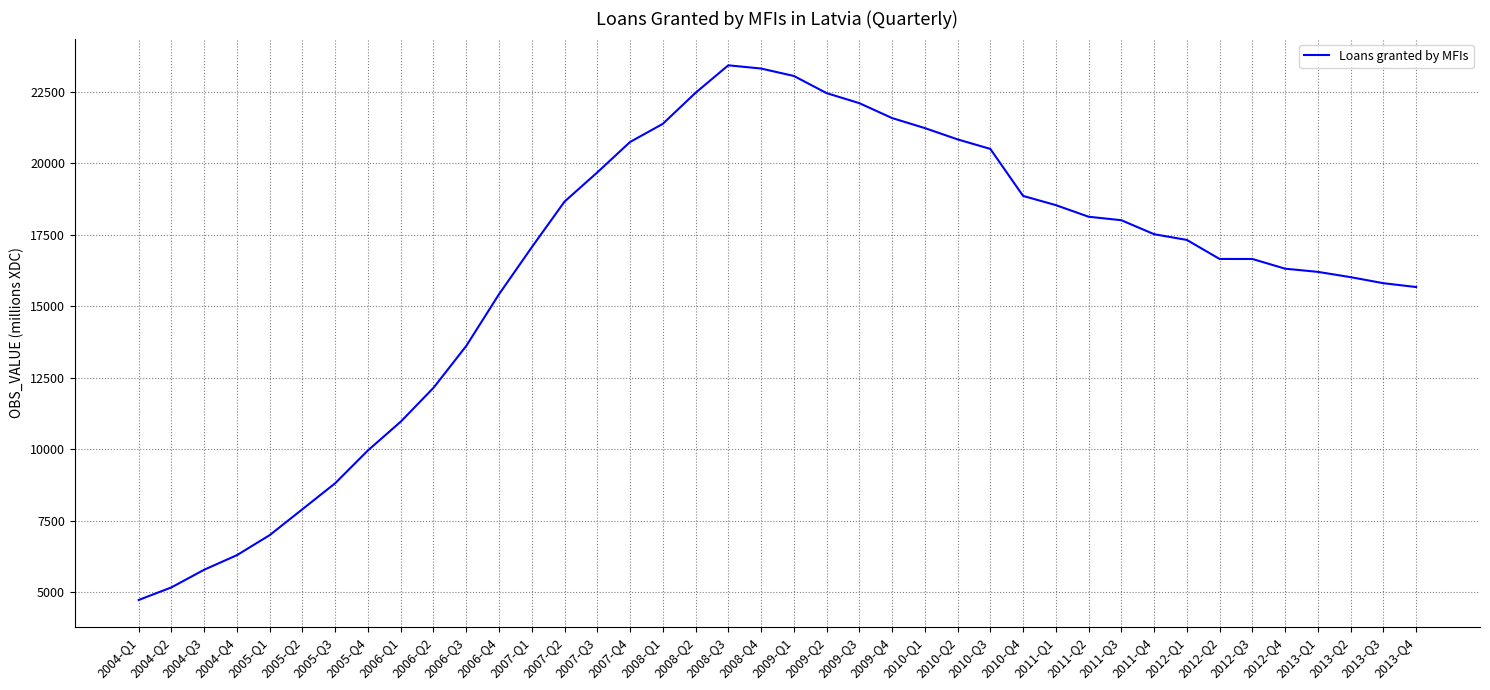

What is the difference between the maximum and minimum values?

18696.1